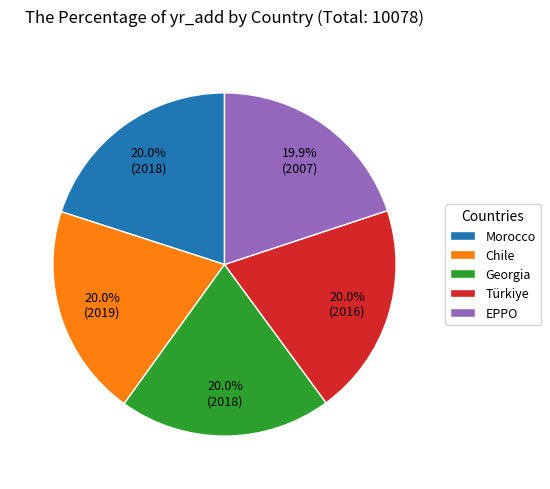

What percentage do Georgia and Morocco together represent?

40.0%